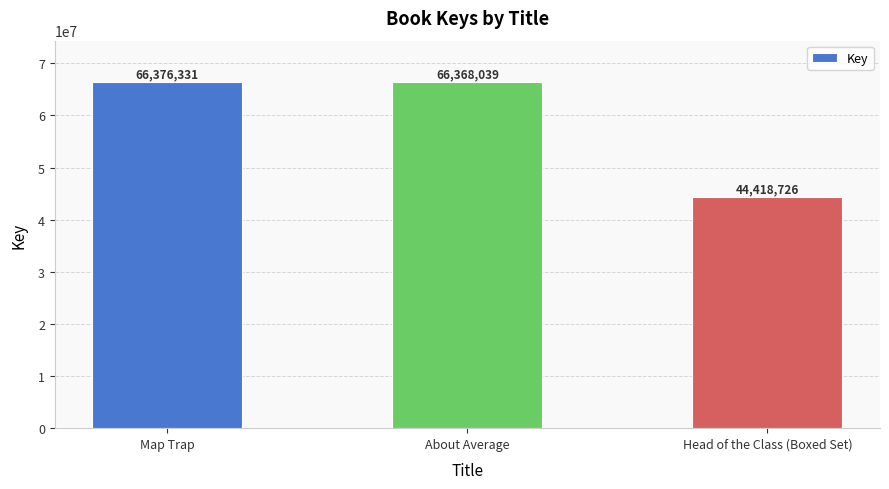

What position from the right is About Average?

2